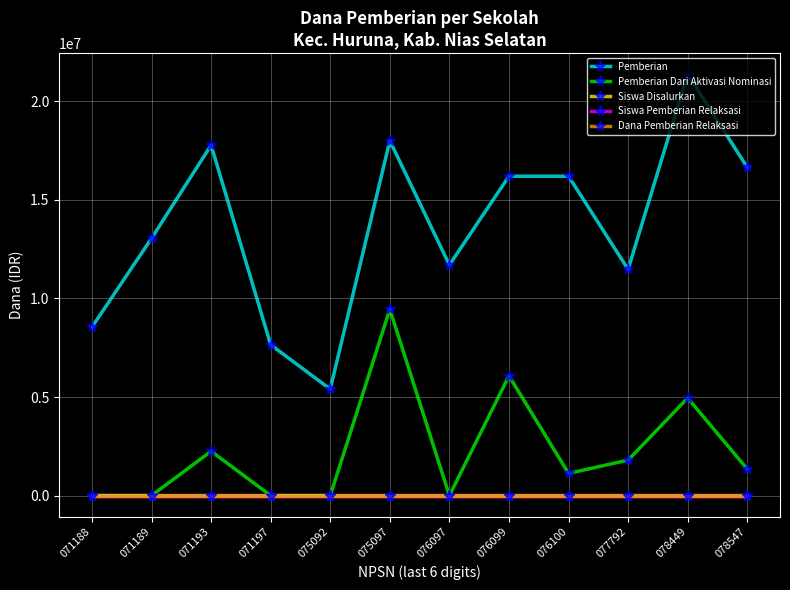

Does the chart have visible grid lines?

Yes